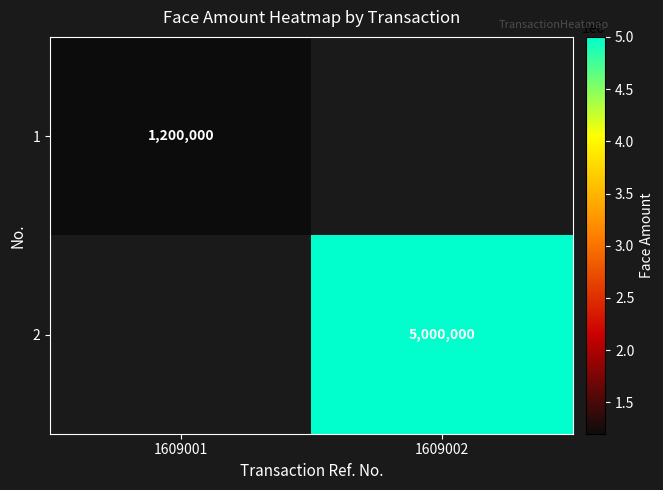

The value of 2 at 1609002 is 5000000. True or false?

True